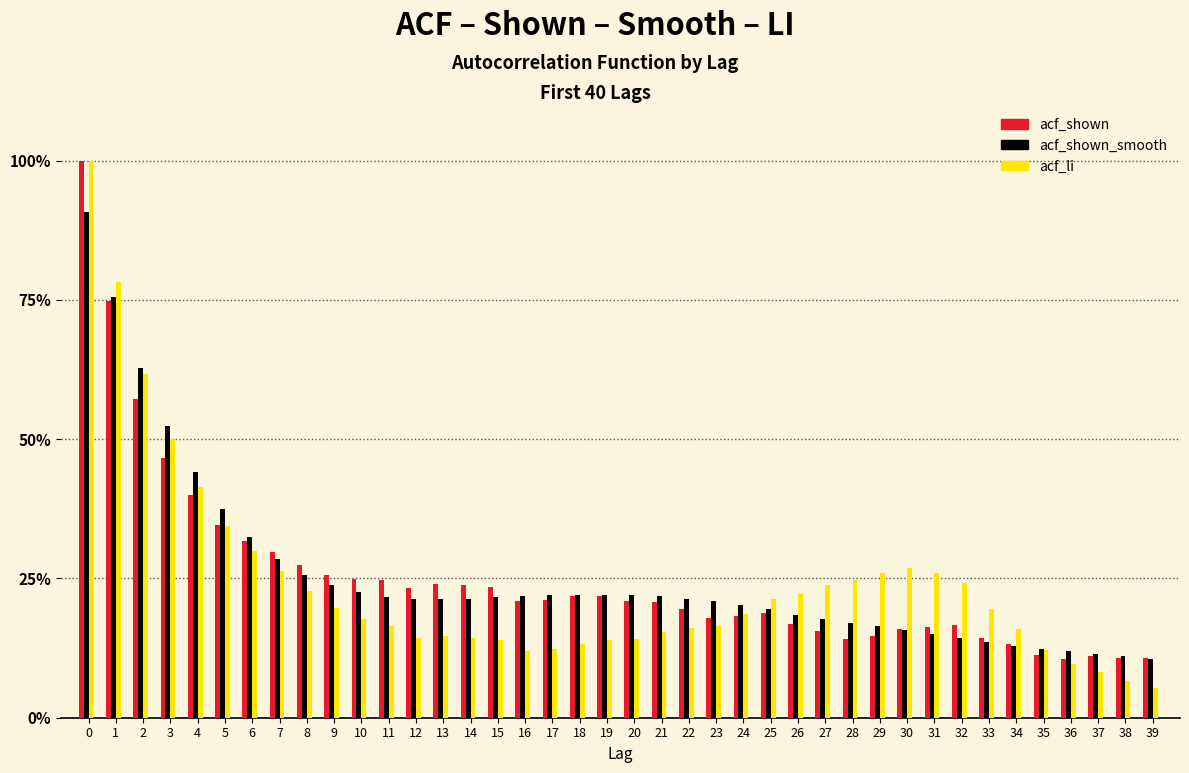

What are all the series names shown in the legend?

acf_shown, acf_shown_smooth, acf_li